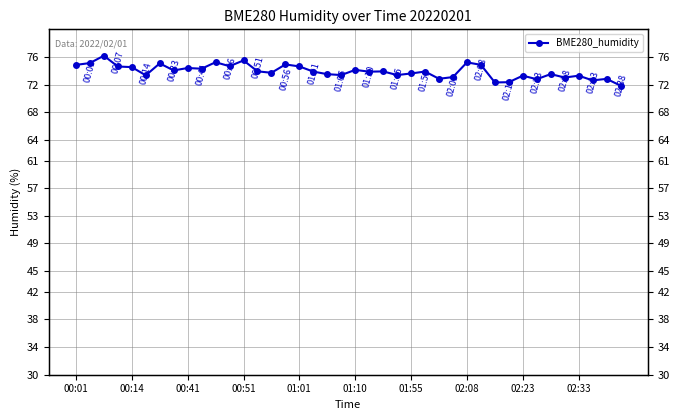

Is it true that the value at 01:55 is 52.3?

False